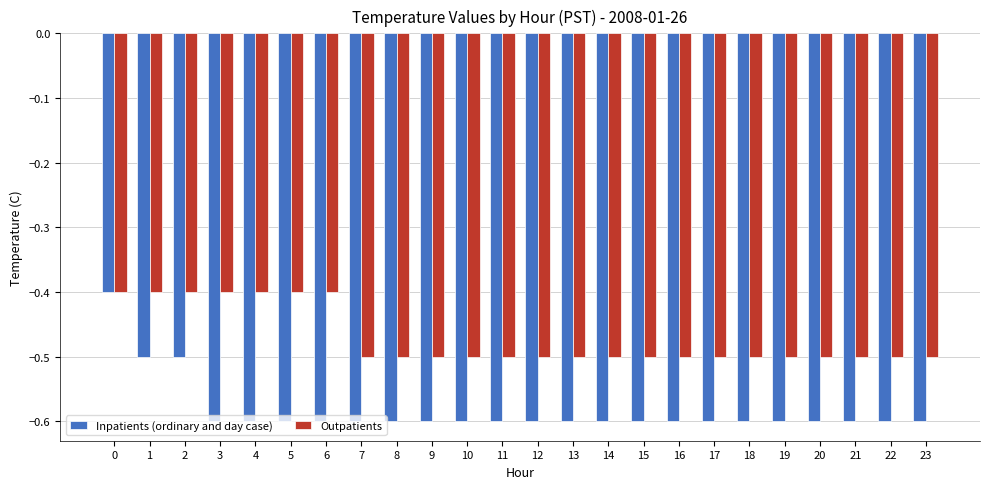

What is the difference between the maximum and minimum values in the Outpatients series?

0.1